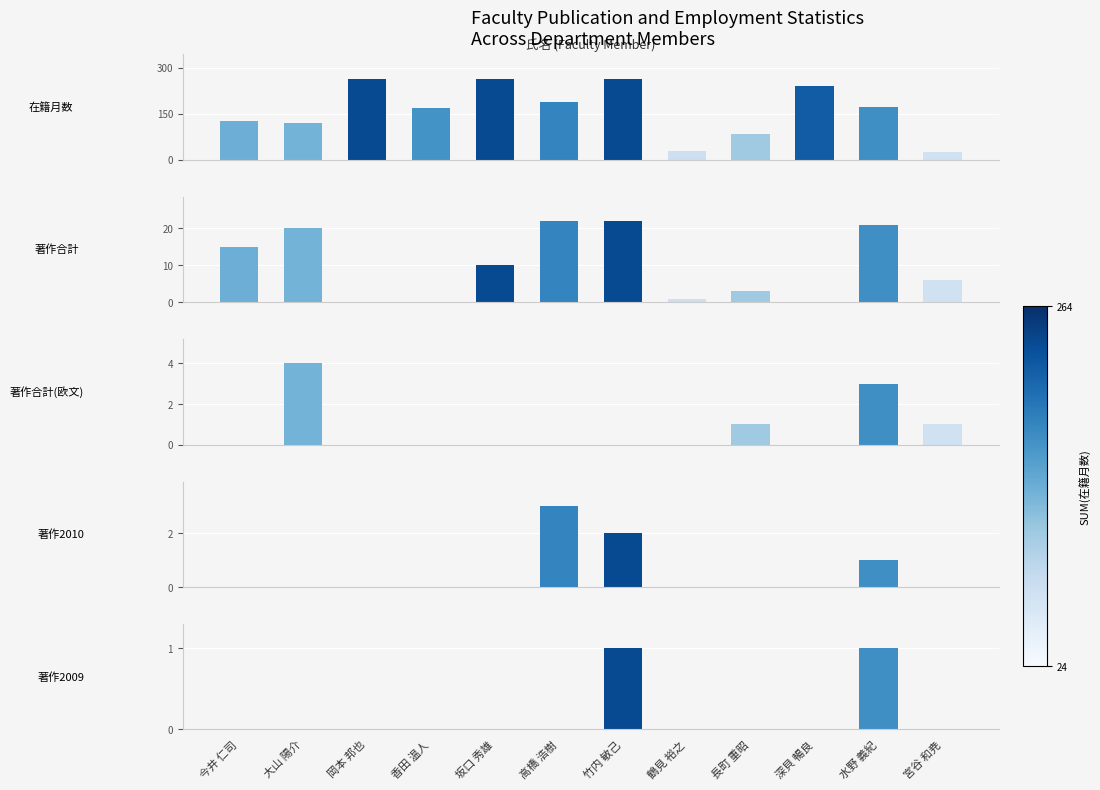

Between 鶴見 裕之 and 水野 義紀, which series saw the biggest shift?

在籍月数